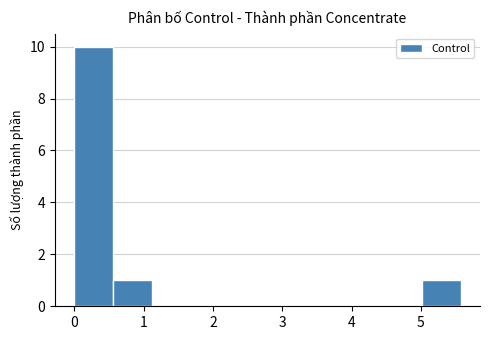

Over which range of the x-axis is the bar tallest?

0.0 to 0.6